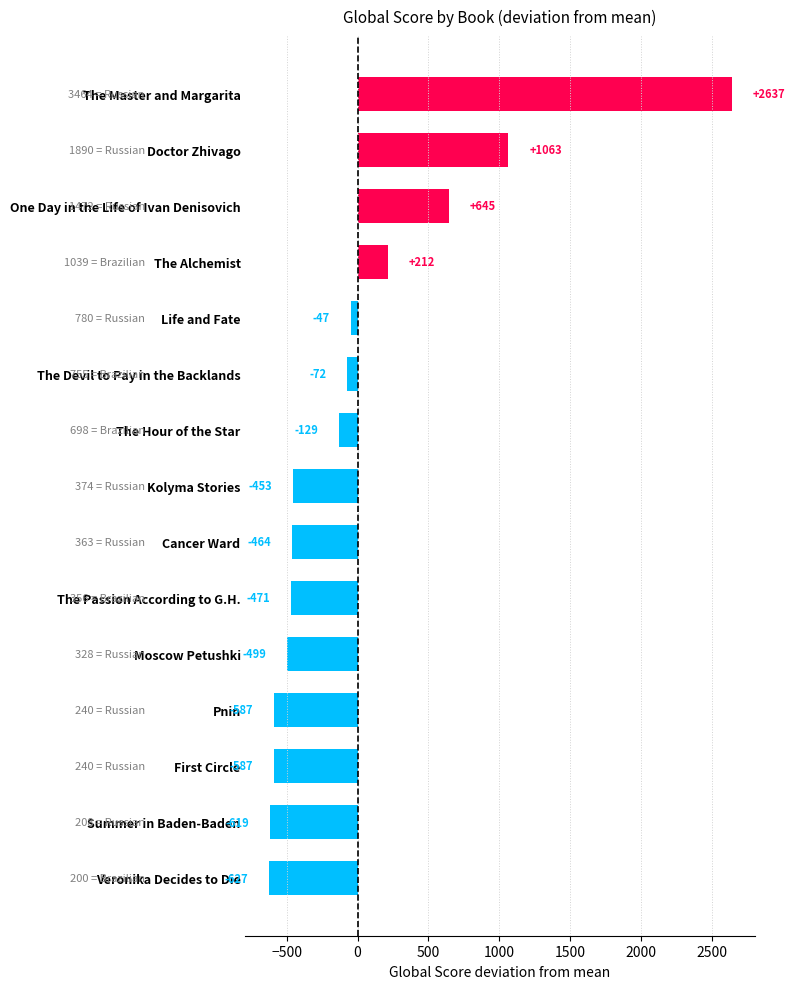

At which label is the value closest to 1004?

Doctor Zhivago